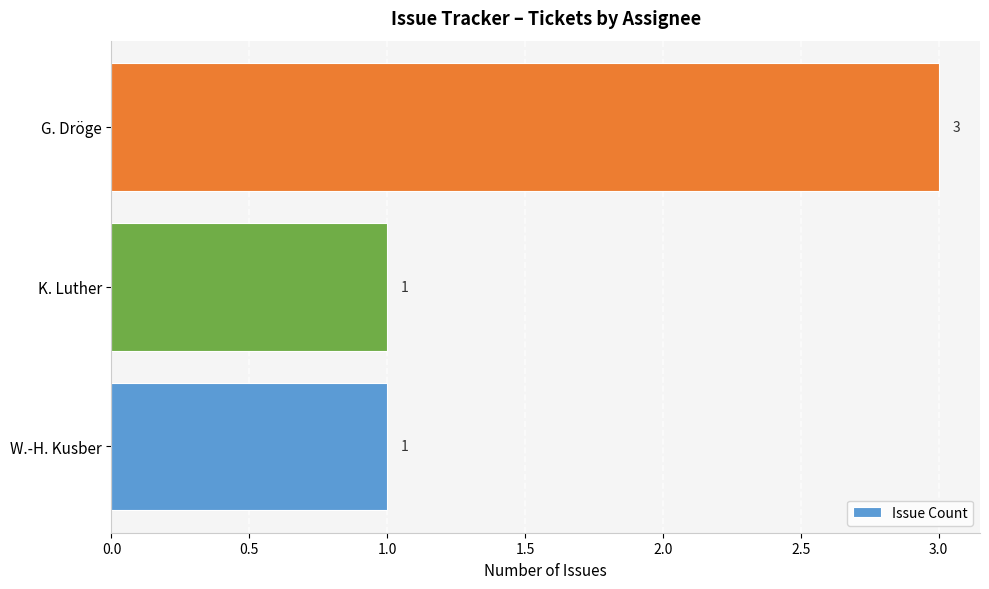

What is the average value?

2